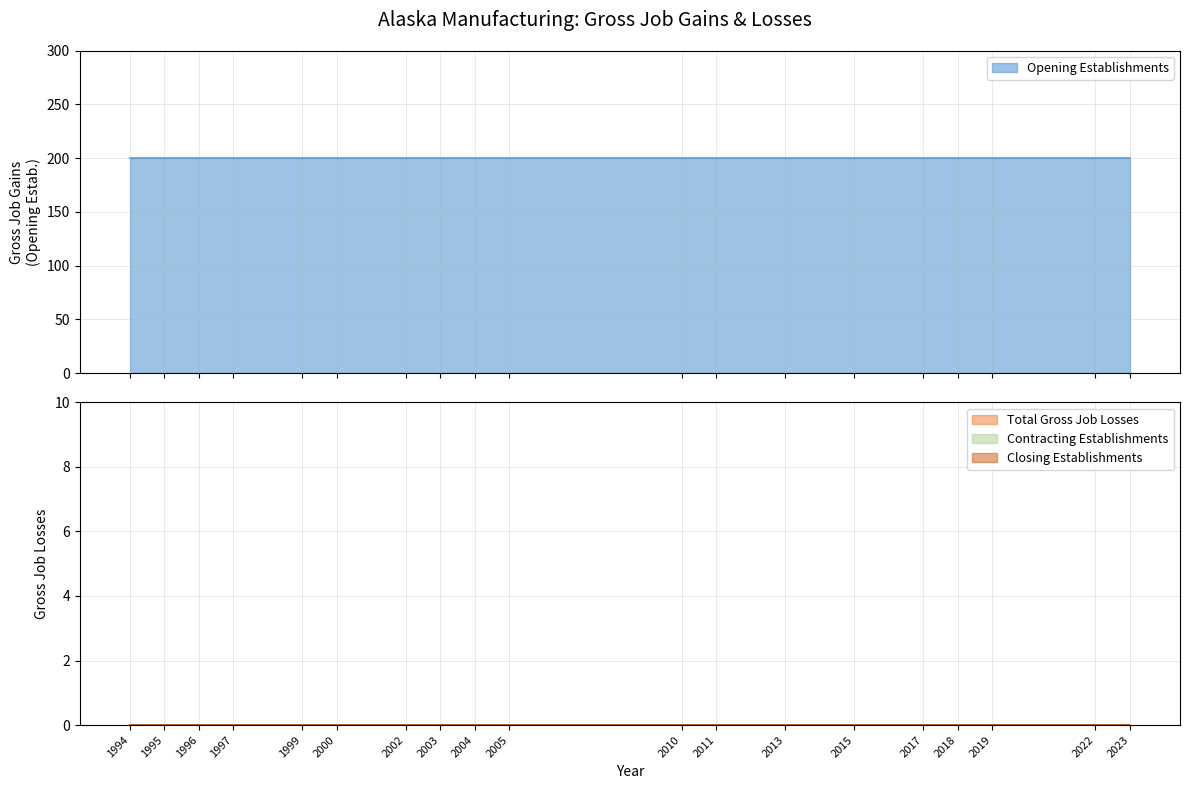

How many lines are shown in the chart?

4